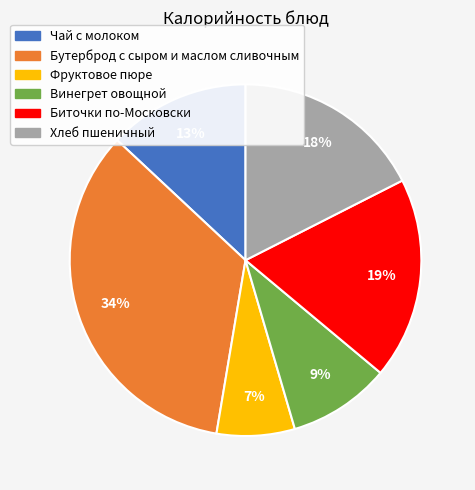

Which category has the biggest portion of the pie?

Бутерброд с сыром и маслом сливочным